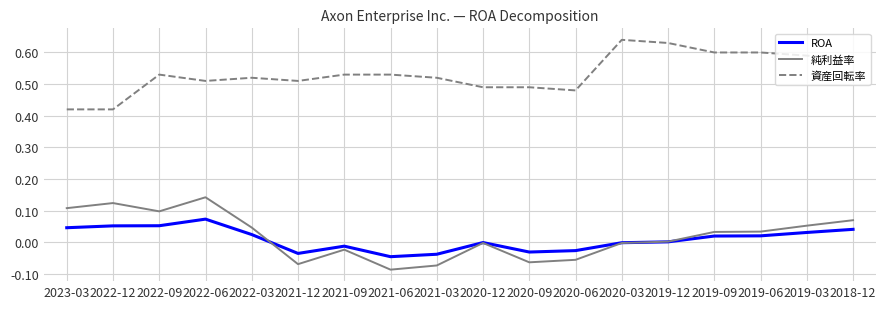

Is the value of 資産回転率 at 2023-03 greater than the value of 純利益率 at 2021-12?

Yes